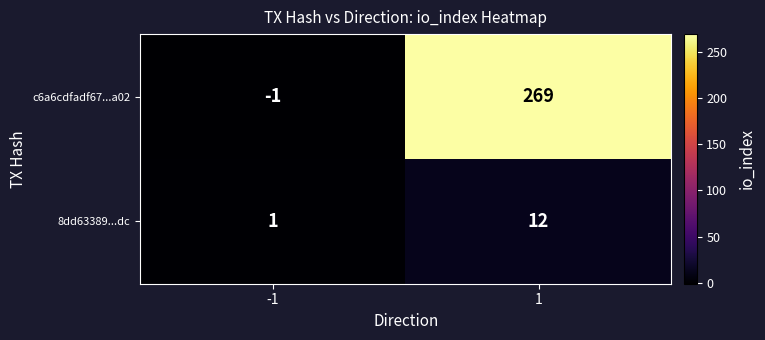

Which series has the largest total across all categories?

c6a6cdfadf67...a02